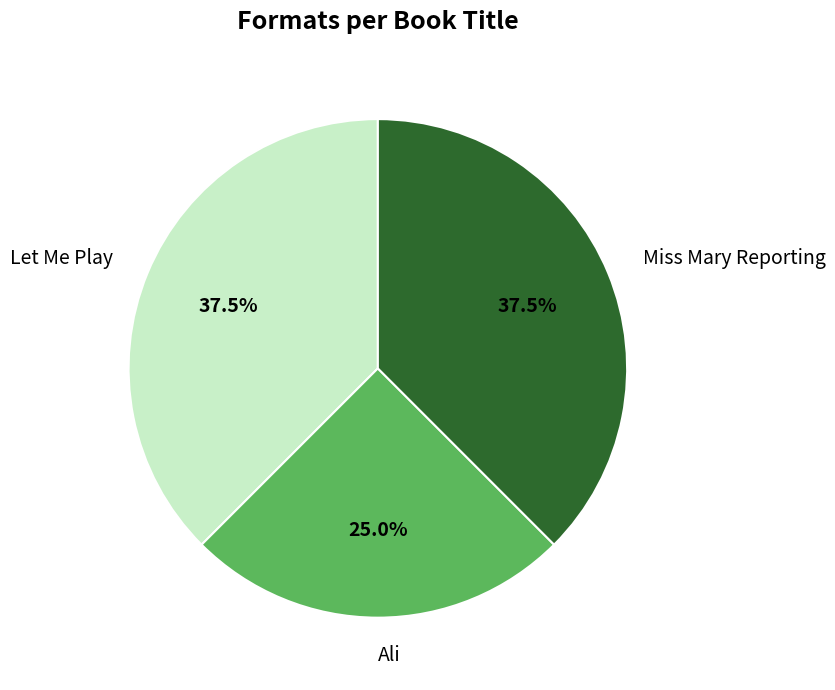

What percentage do Let Me Play and Miss Mary Reporting together represent?

75.0%